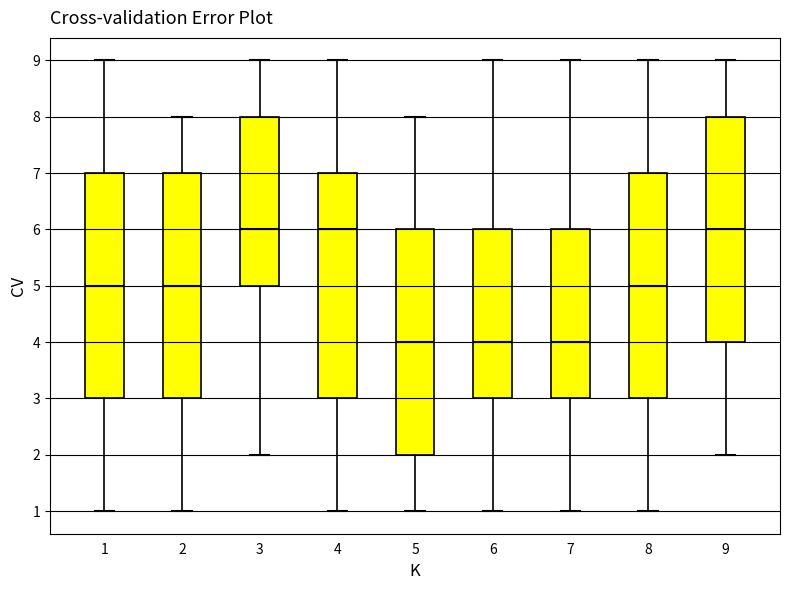

Reading left to right, read every box against the y-axis: the position of its median line, the range the box covers, and the ends of its whiskers. The values are not printed on the chart, so give them approximately, as read against the axis.

1: median 5, box 3 to 7, whiskers 1 to 9
2: median 5, box 3 to 7, whiskers 1 to 8
3: median 6, box 5 to 8, whiskers 2 to 9
4: median 6, box 3 to 7, whiskers 1 to 9
5: median 4, box 2 to 6, whiskers 1 to 8
6: median 4, box 3 to 6, whiskers 1 to 9
7: median 4, box 3 to 6, whiskers 1 to 9
8: median 5, box 3 to 7, whiskers 1 to 9
9: median 6, box 4 to 8, whiskers 2 to 9